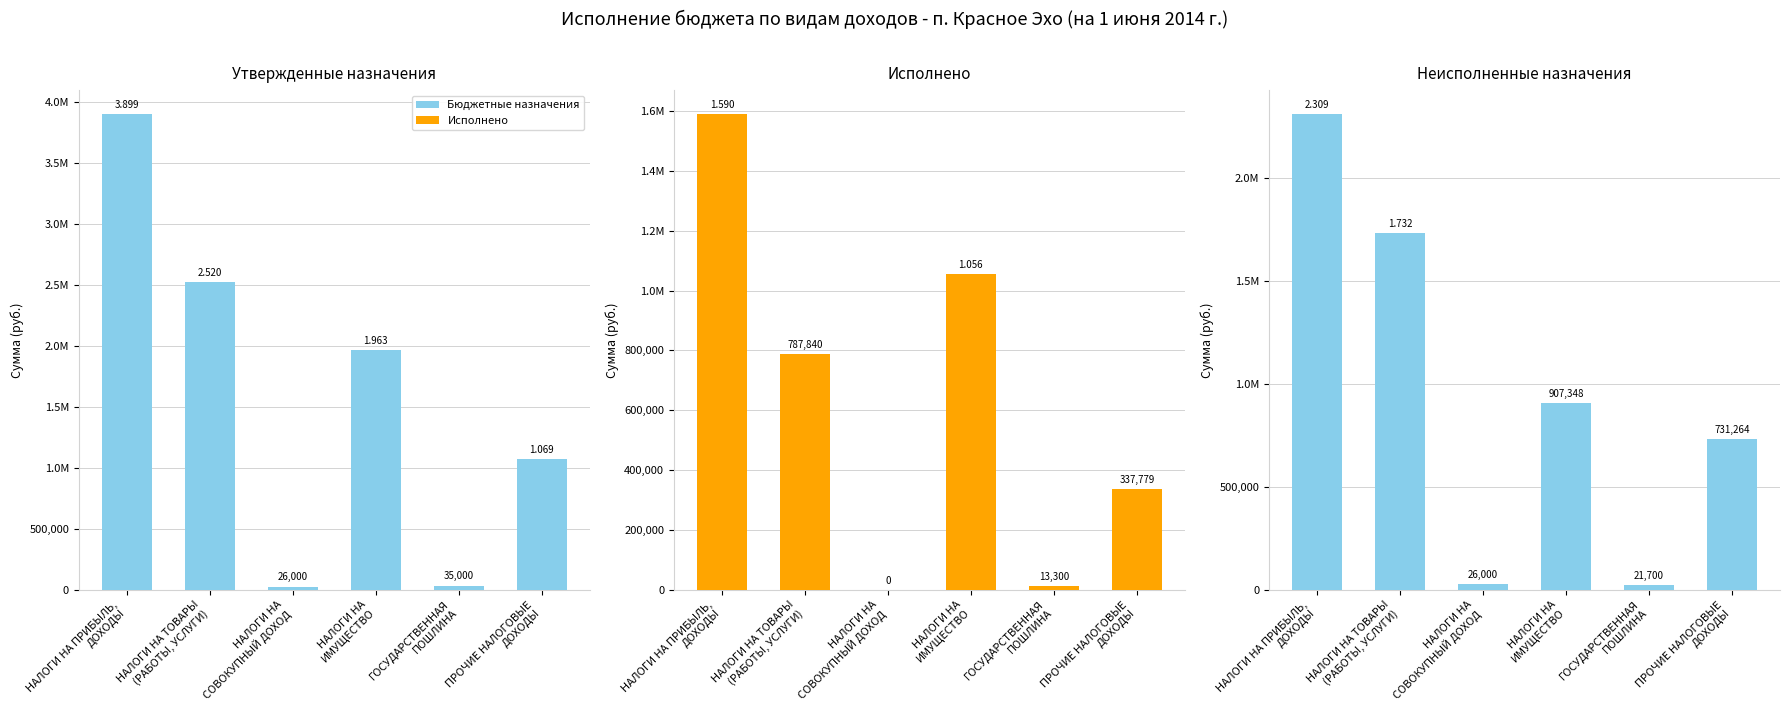

How many values in the Утвержденные назначения series are below 1963000?

3